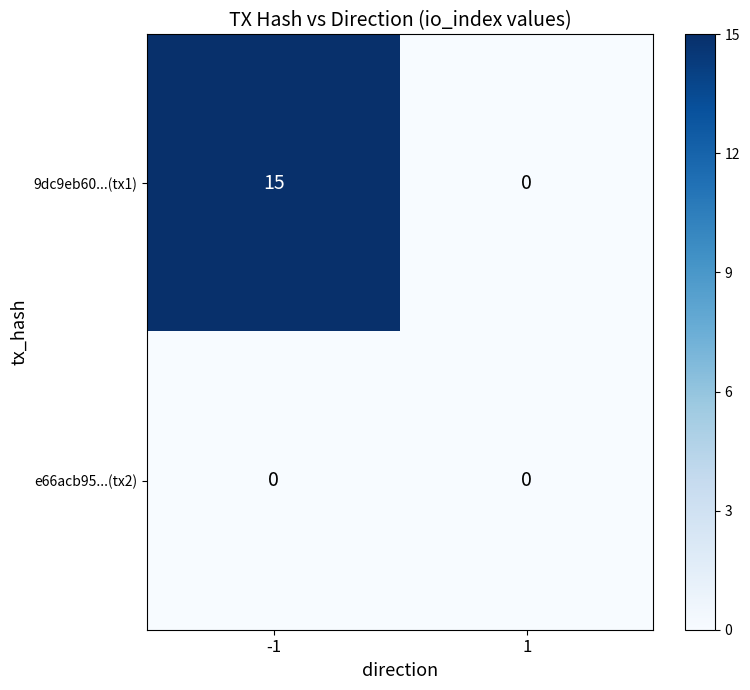

Reading left to right, what are all the values shown in this chart?

9dc9eb60...(tx1): 15	0
e66acb95...(tx2): 0	0